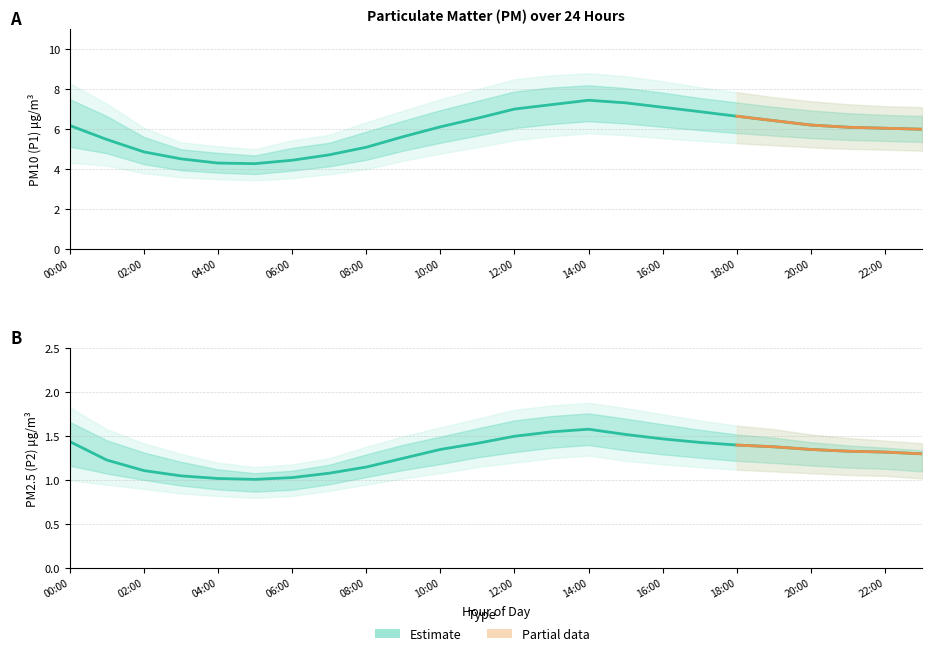

Is it true that P1 equals 6.7 at 18:00?

True